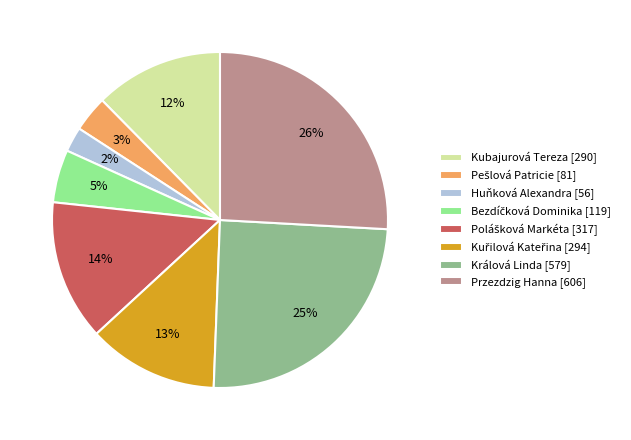

Is there any slice that represents more than half of the pie?

No